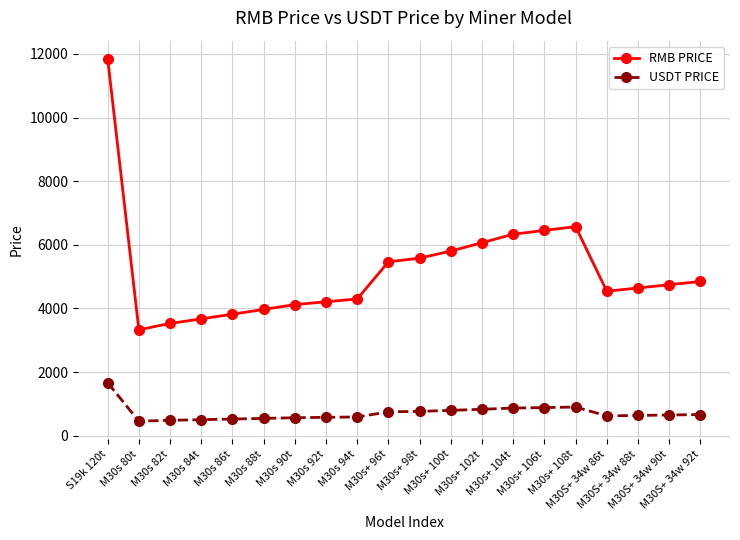

At which label does RMB PRICE first exceed 4745?

S19k 120t